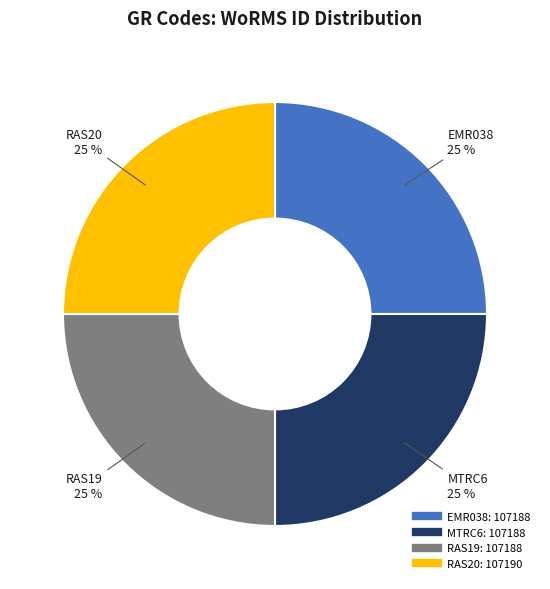

Does EMR038 account for over 50% of the chart?

No